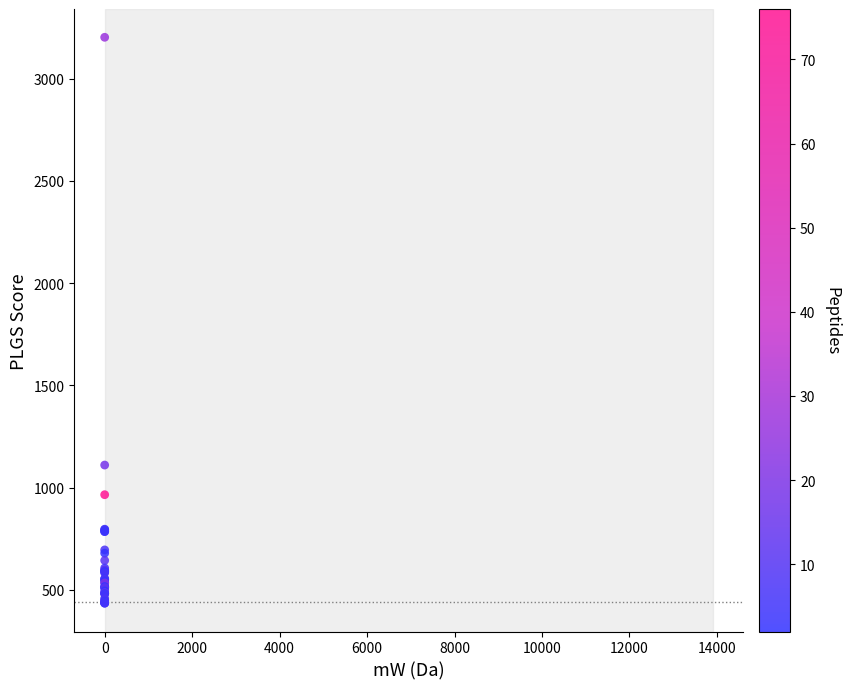

What Y value in the scatter plot is closest to 1818?

1110.2